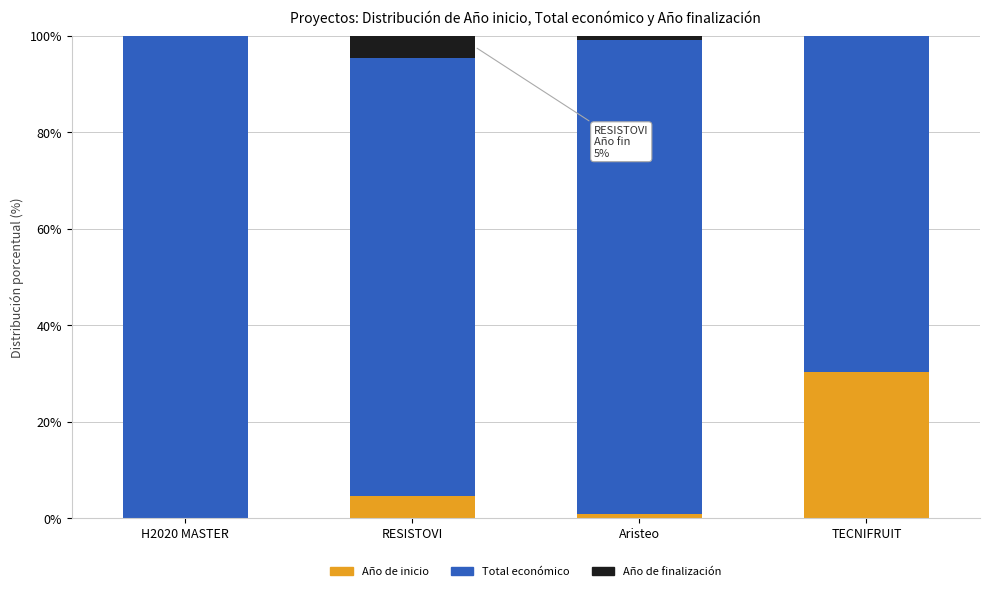

Does the chart contain stacked bars?

Yes